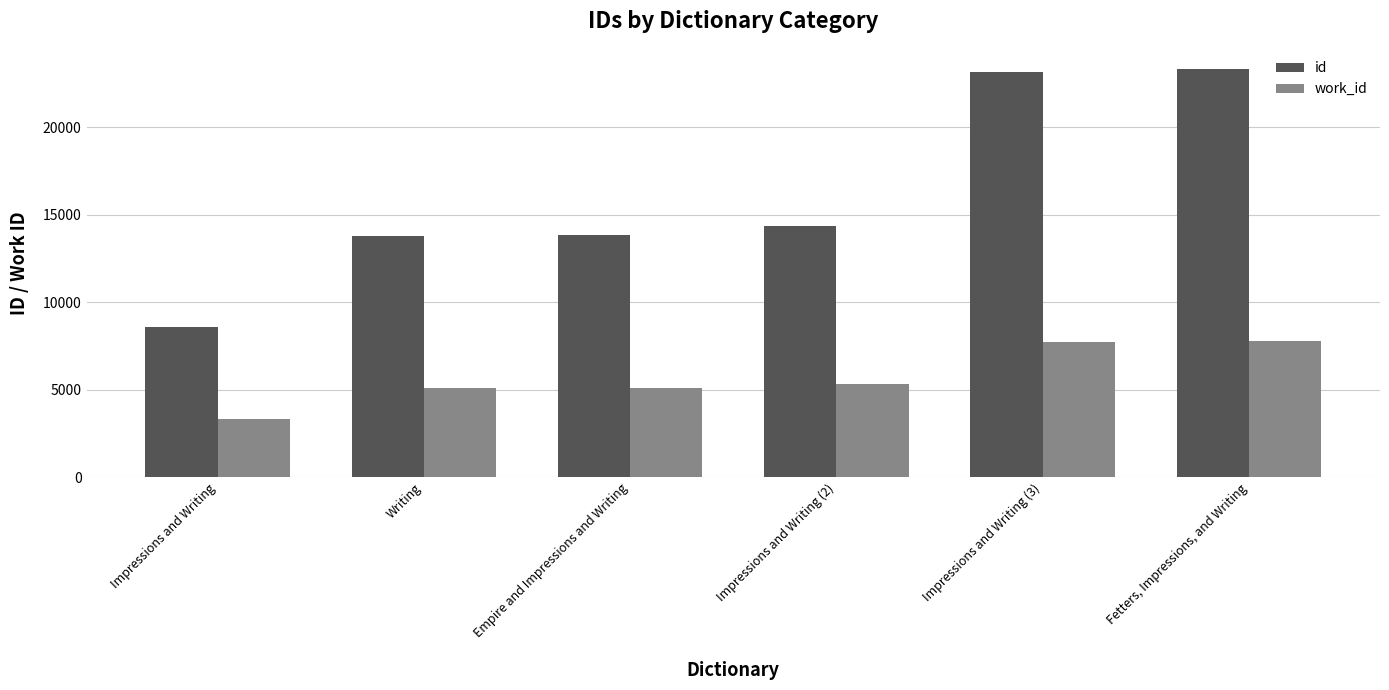

What is the difference between the second highest and second lowest values in the id series?

9357